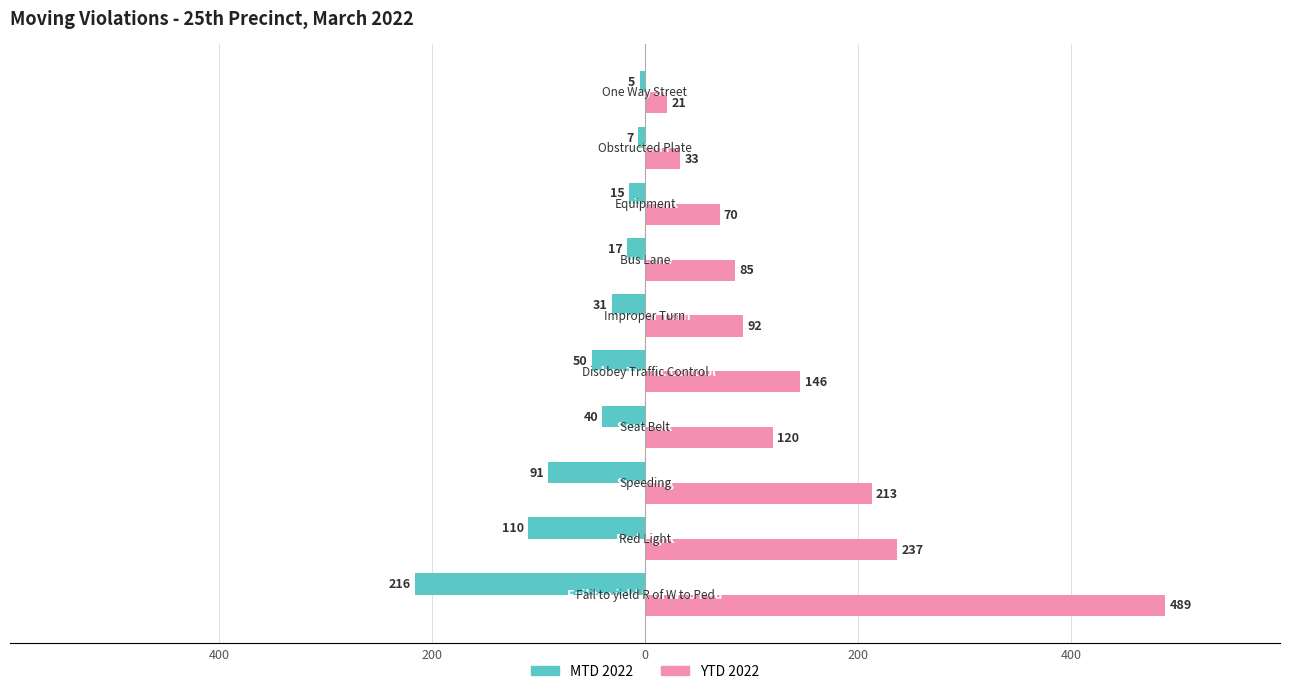

What are all the series names shown in the legend?

MTD 2022, YTD 2022